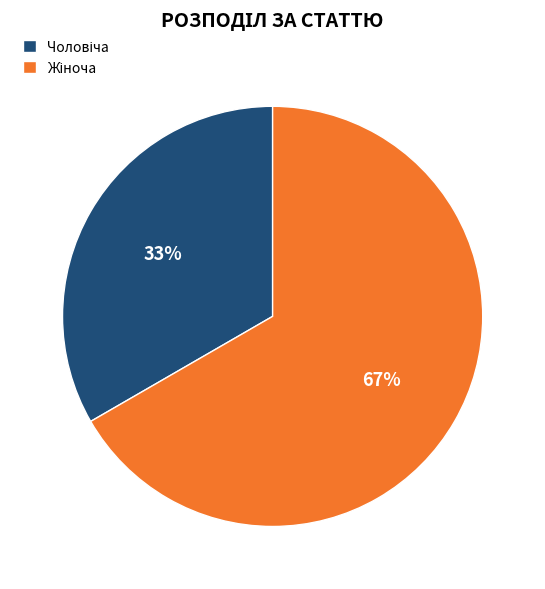

Is there any slice that represents more than half of the pie?

Yes